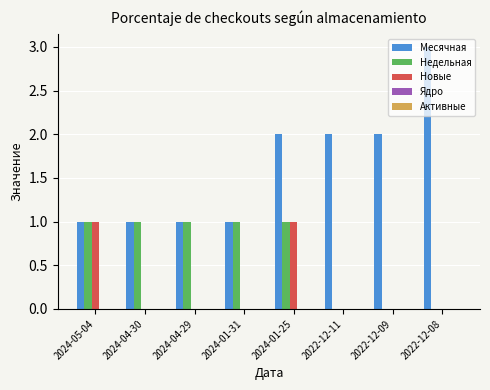

The Месячная series shows 3 at 2022-12-08. True or false?

True